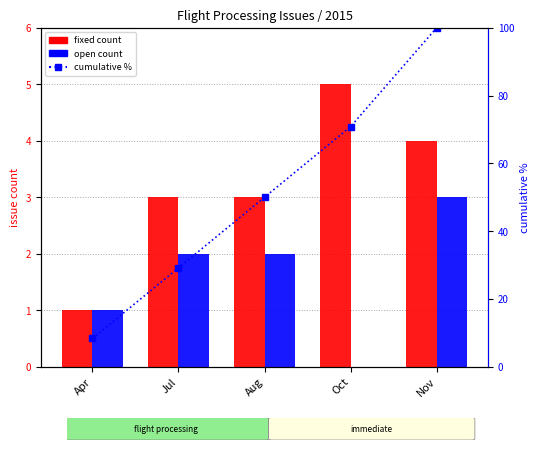

Rank the series by their maximum value, from lowest to highest.

open, fixed, cumulative %